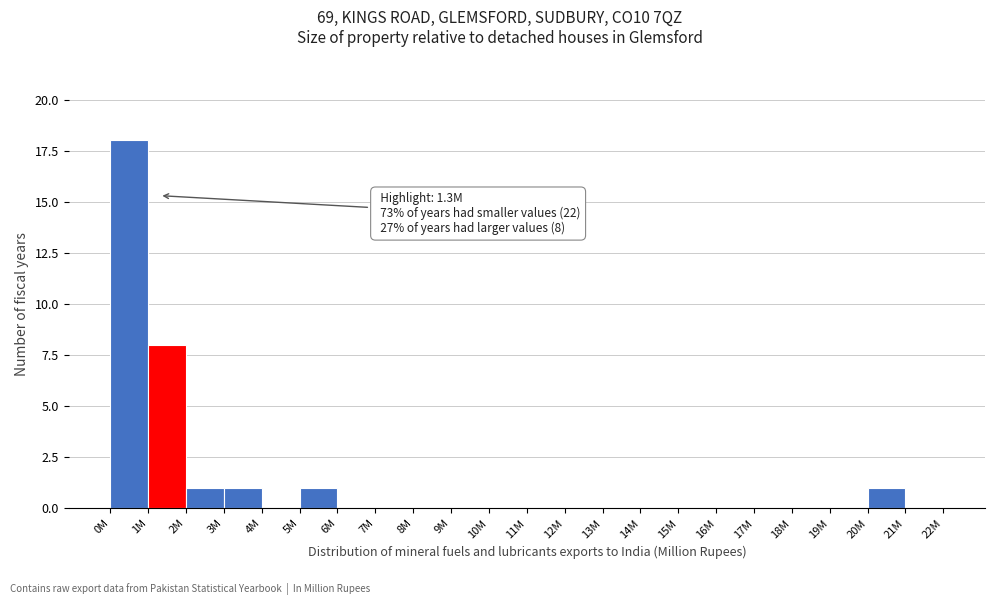

Reading left to right, list all the values displayed in this chart.

0M=18	1M=8	2M=1	3M=1	4M=0	5M=1	6M=0	7M=0	8M=0	9M=0	10M=0	11M=0	12M=0	13M=0	14M=0	15M=0	16M=0	17M=0	18M=0	19M=0	20M=1	21M=0